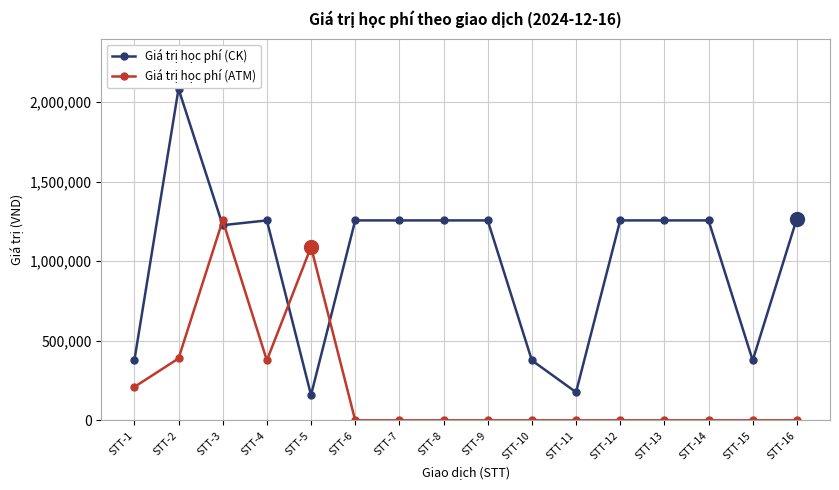

Is this an area chart (filled region under the line)?

No